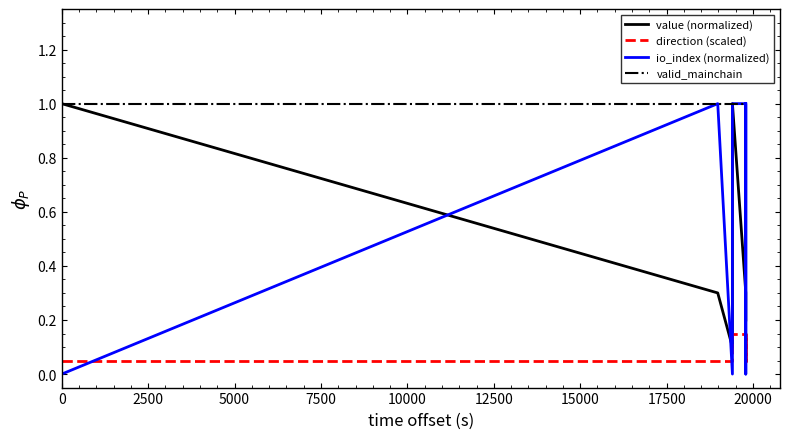

The valid_mainchain series shows 1.0 at 15000. True or false?

True